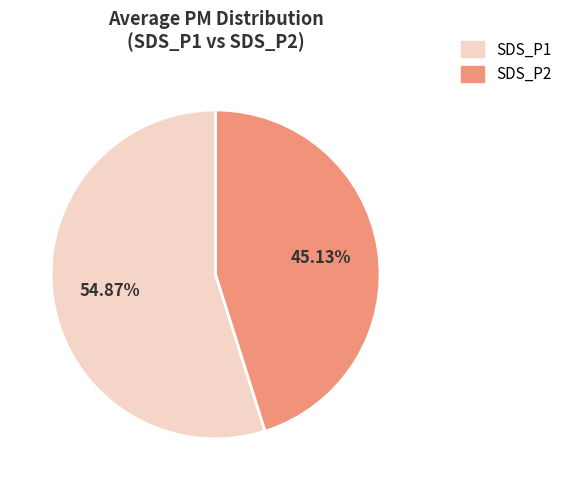

Approximately how many times larger is the value at SDS_P1 compared to SDS_P2?

1.2